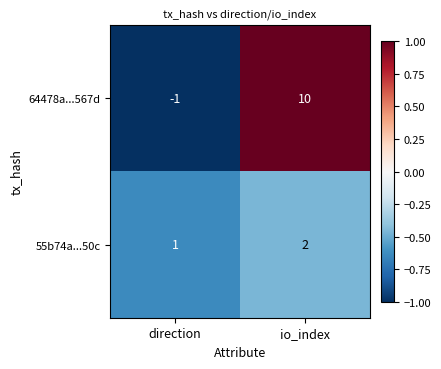

At which label does 55b74a...50c reach its minimum?

direction